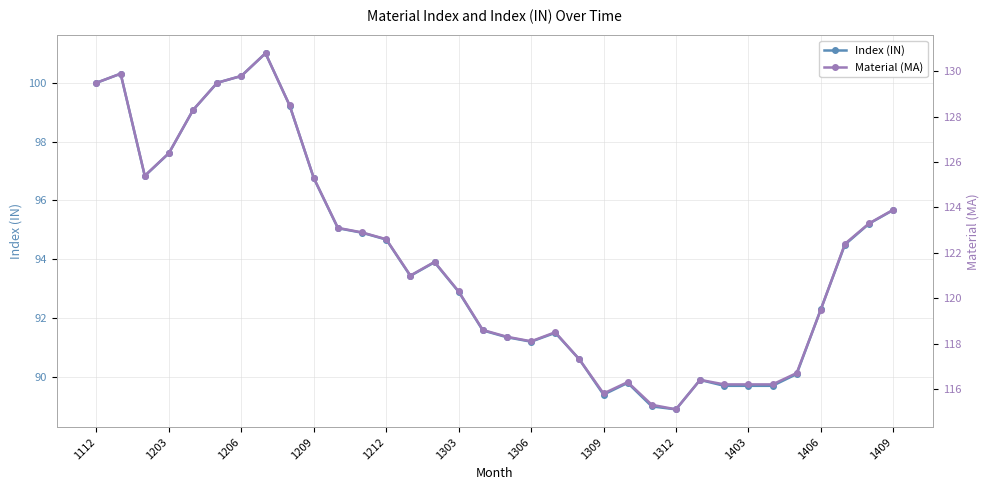

True or false: Index (IN) has more than 2 points higher than both neighbors.

True